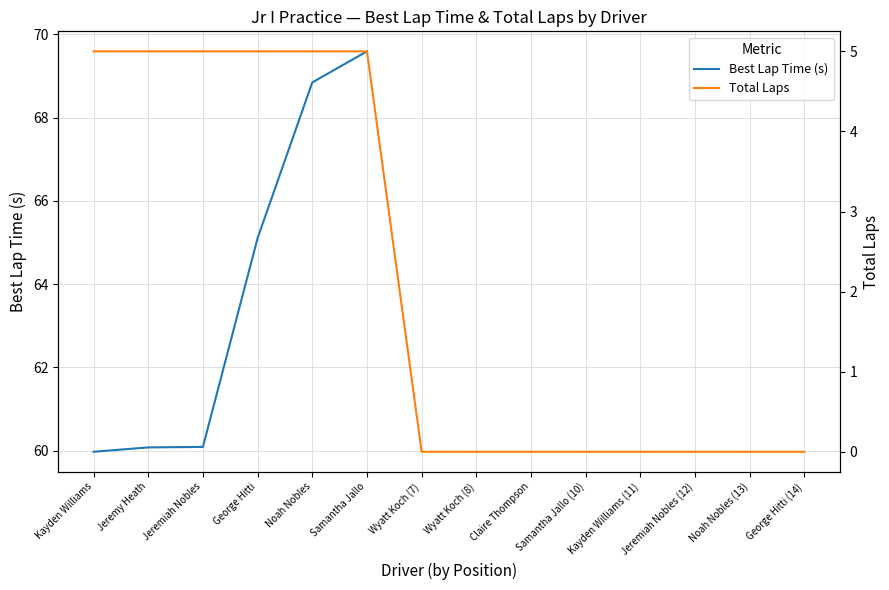

The Best Lap Time (s) series shows 38.1 at George Hitti. True or false?

False